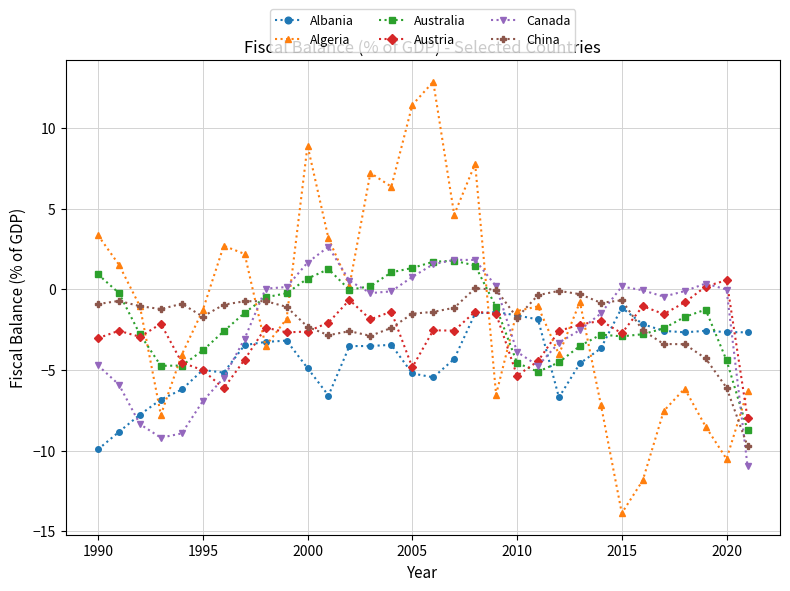

True or false: China has more than 2 interior local peaks.

True